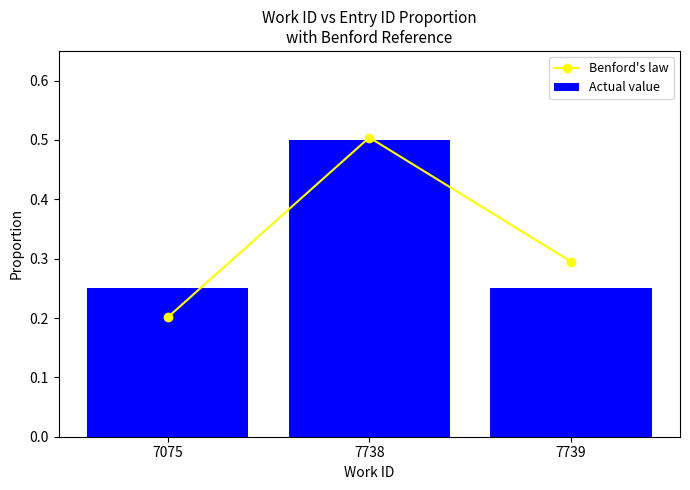

What is the difference between the Actual value values at 7739 and 7738?

0.2